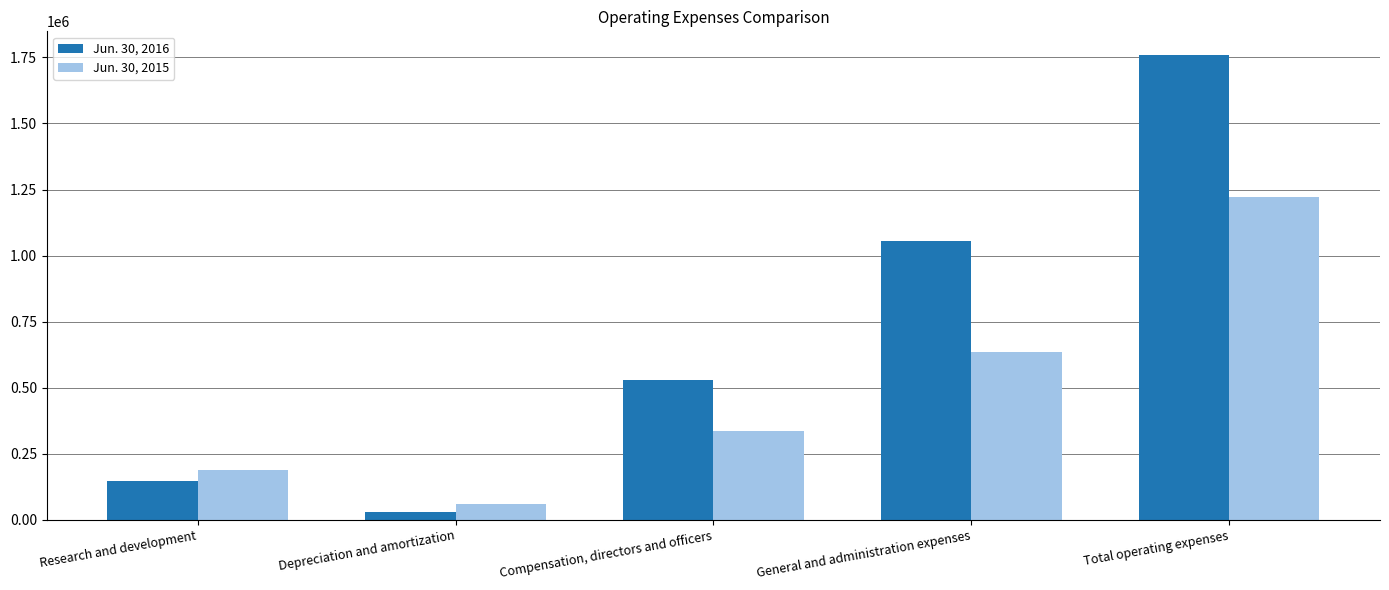

Rank the series by their maximum value, from lowest to highest.

Jun. 30, 2015, Jun. 30, 2016